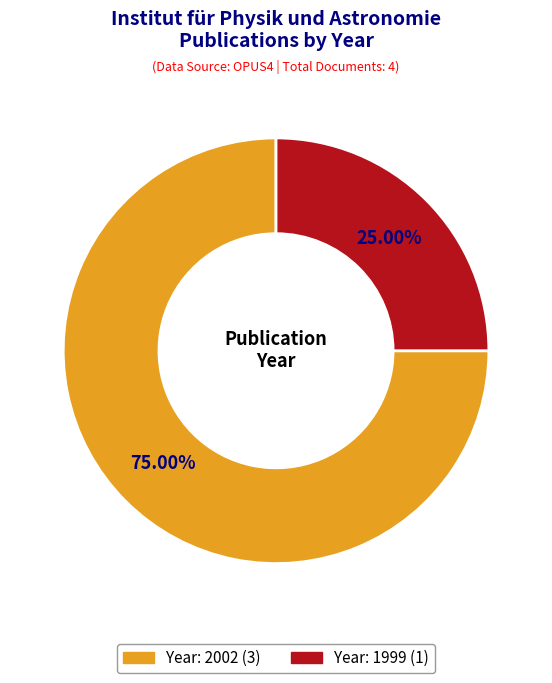

Is there any slice that represents more than half of the pie?

Yes